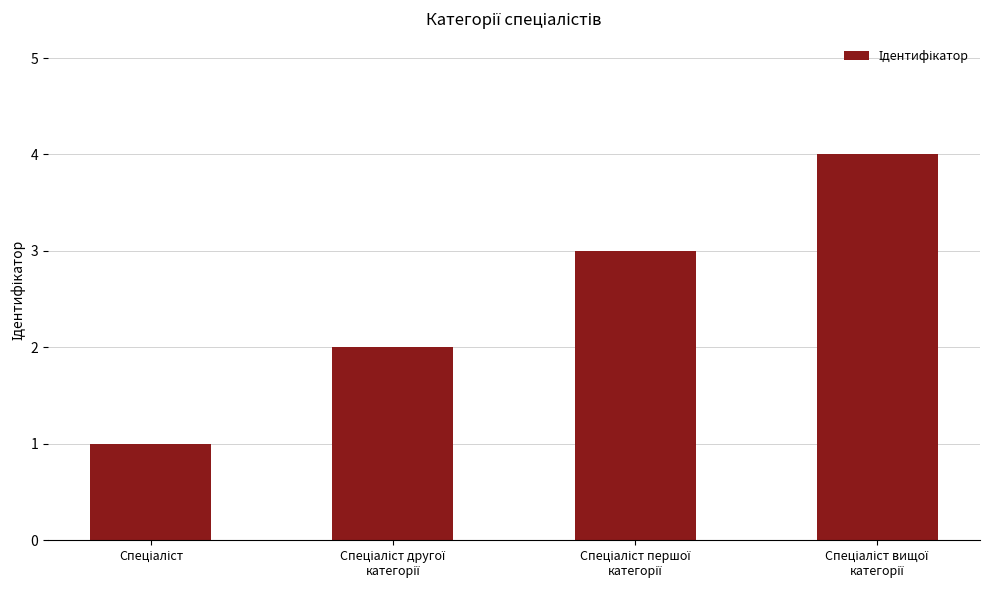

What is the difference between the maximum and second lowest values?

2